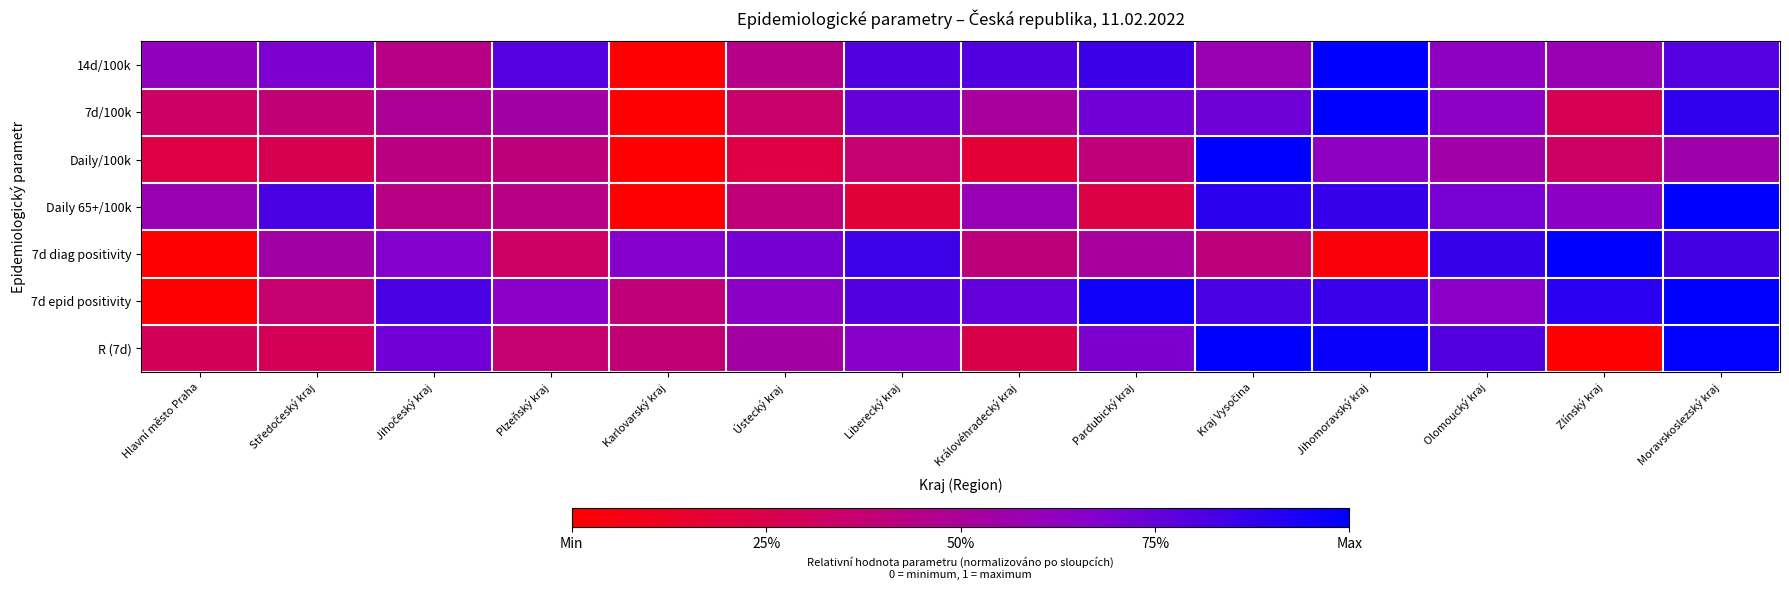

Which category has the highest value across all series?

Jihomoravský kraj